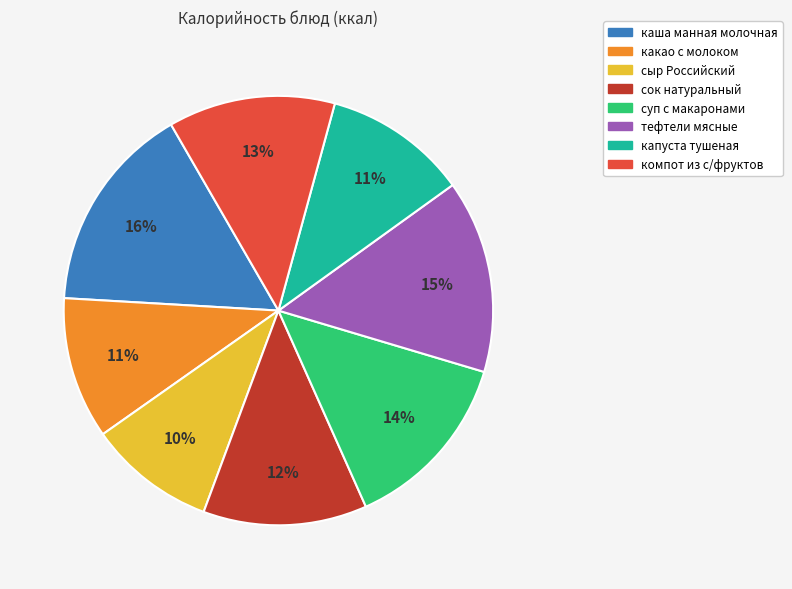

Is сок натуральный the majority of the pie?

No